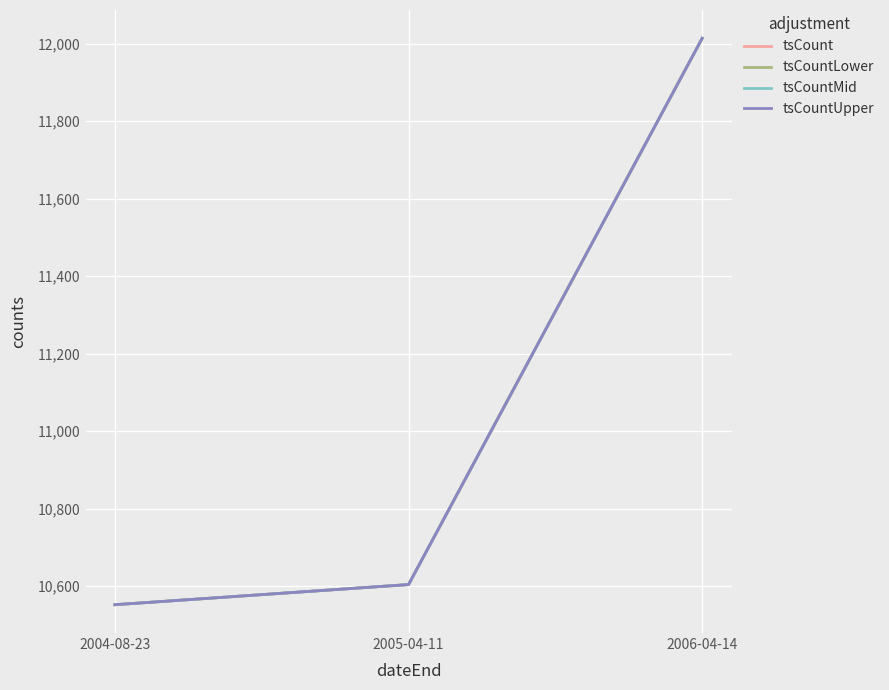

Read the tsCountUpper value at 2006-04-14, to the nearest 10.

12010